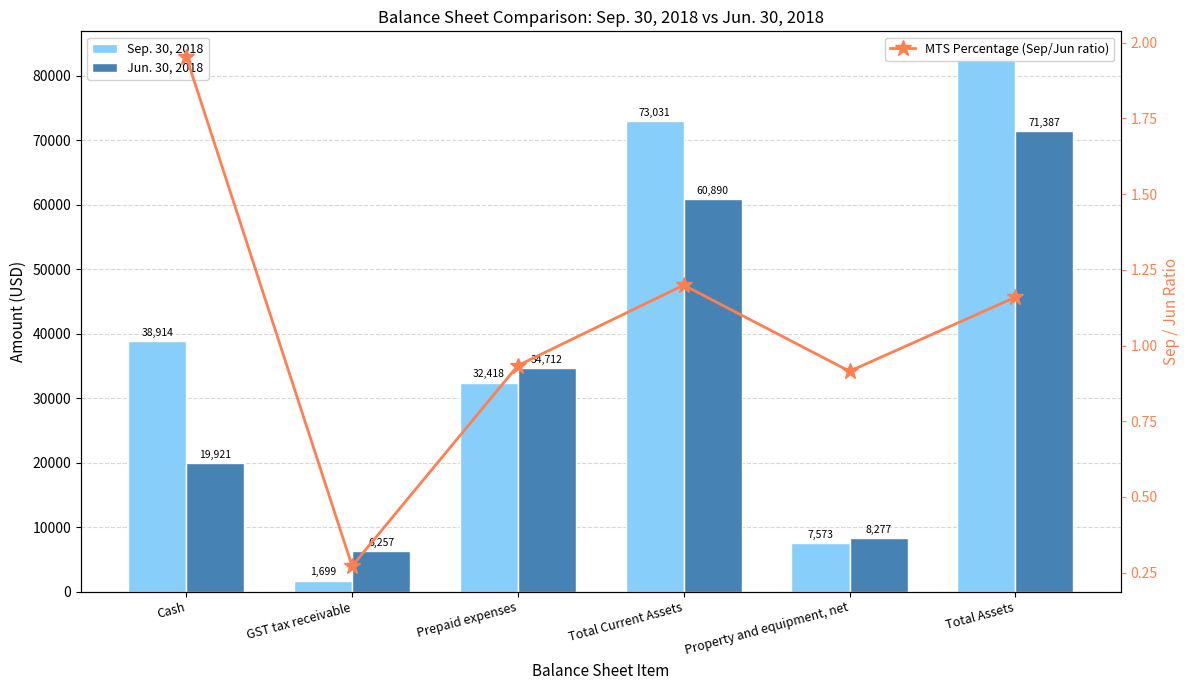

What is the sum of all Sep. 30, 2018 values?

236410.0